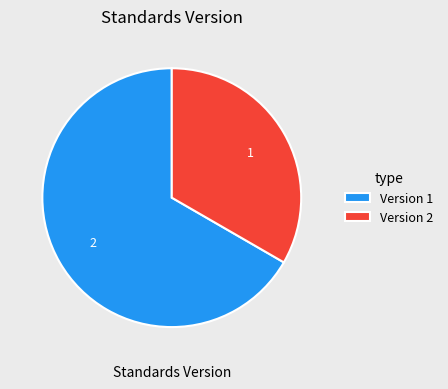

Approximately how many times larger is the value at Version 2 compared to Version 1?

0.5